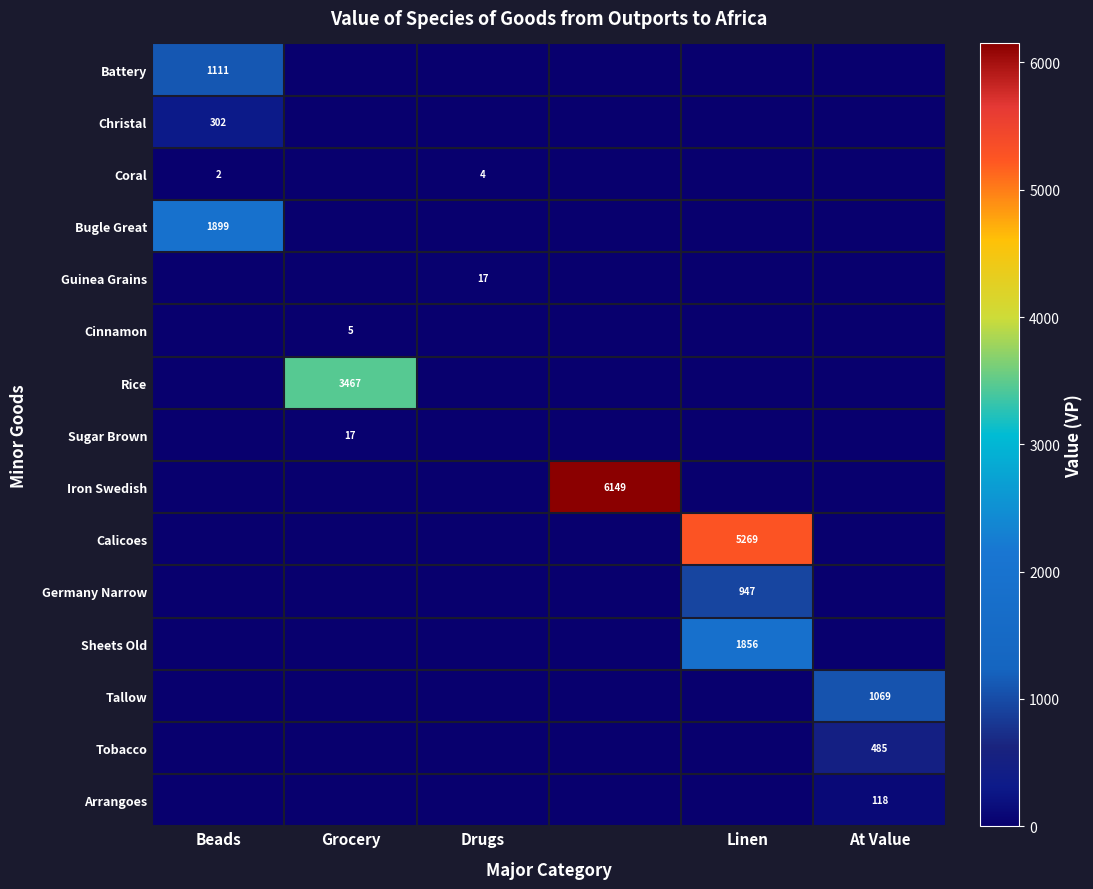

Is it true that Sugar Brown equals 28 at Grocery?

False